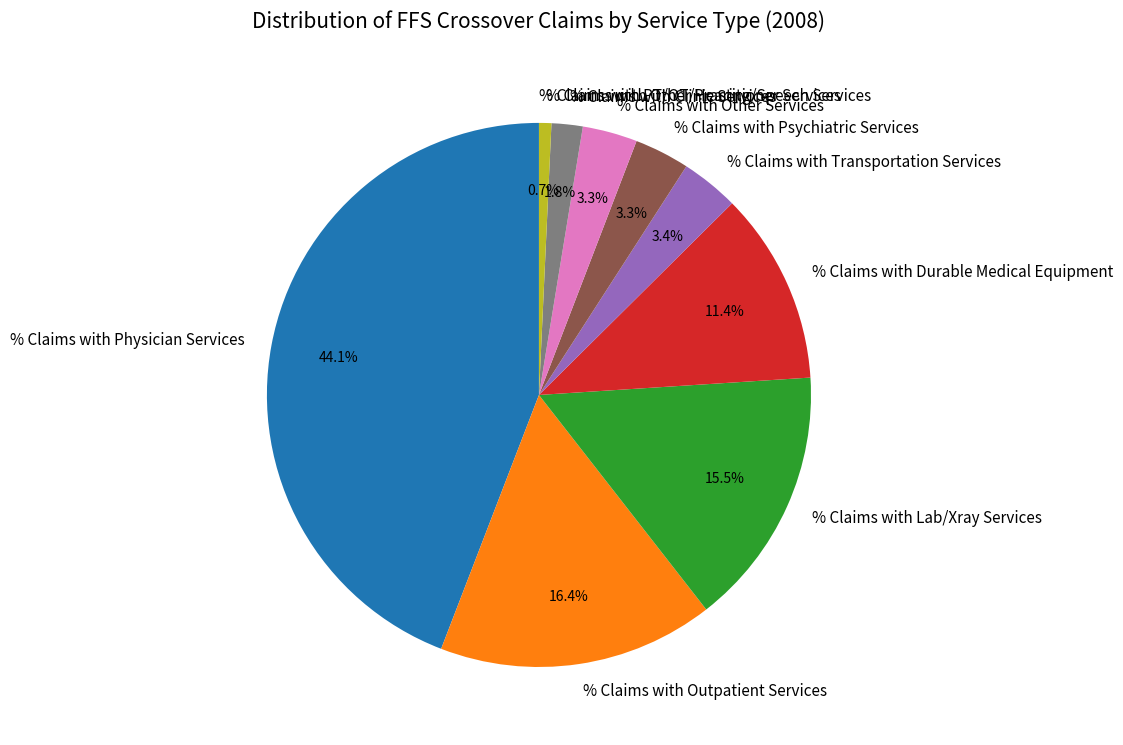

Which category has the biggest portion of the pie?

% Claims with Physician Services